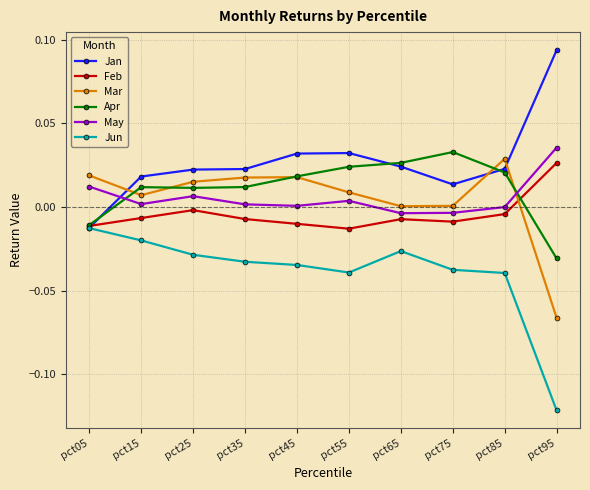

Where is the first local minimum for Mar?

pct15